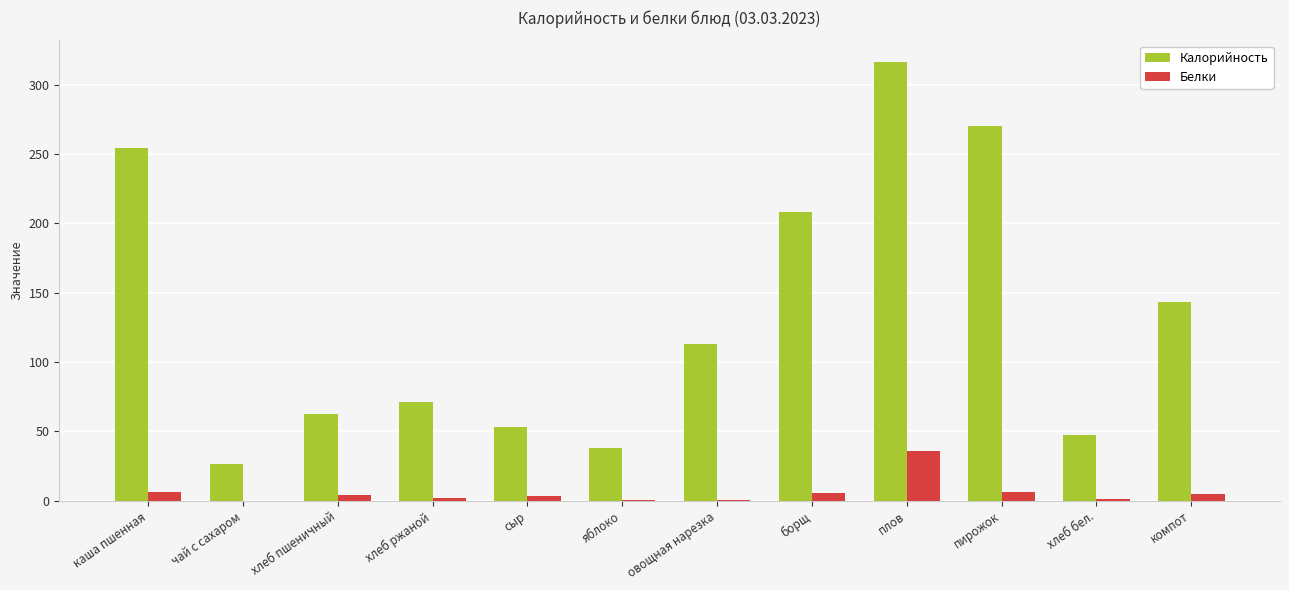

Between чай с сахаром and хлеб пшеничный, which series saw the biggest shift?

Калорийность